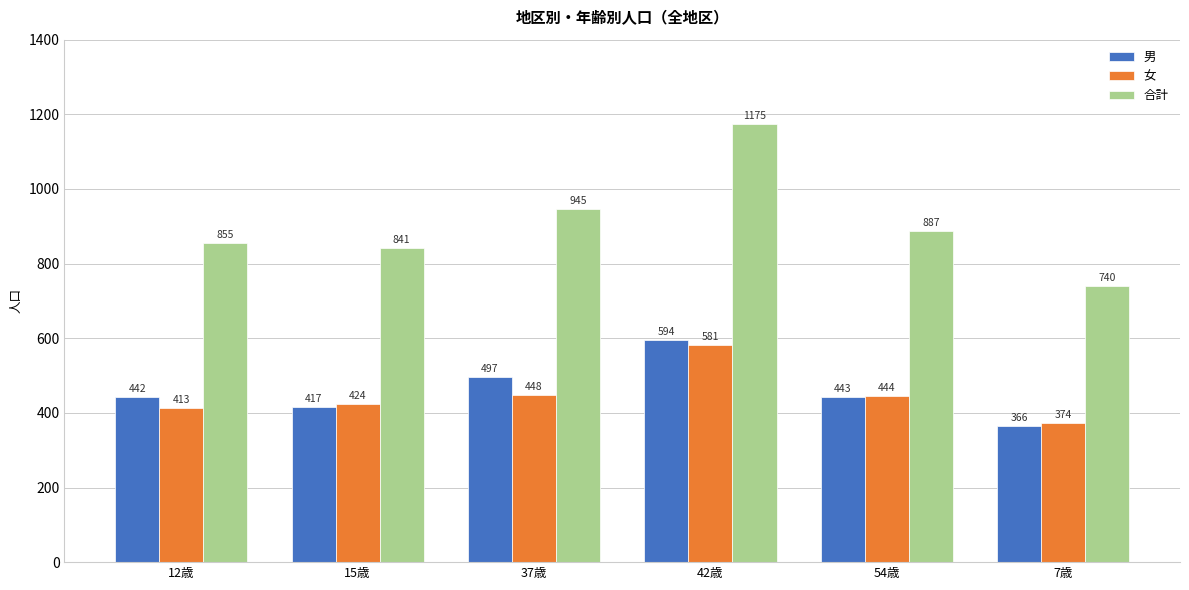

What is the label of the 4th bar from the right?

37歳